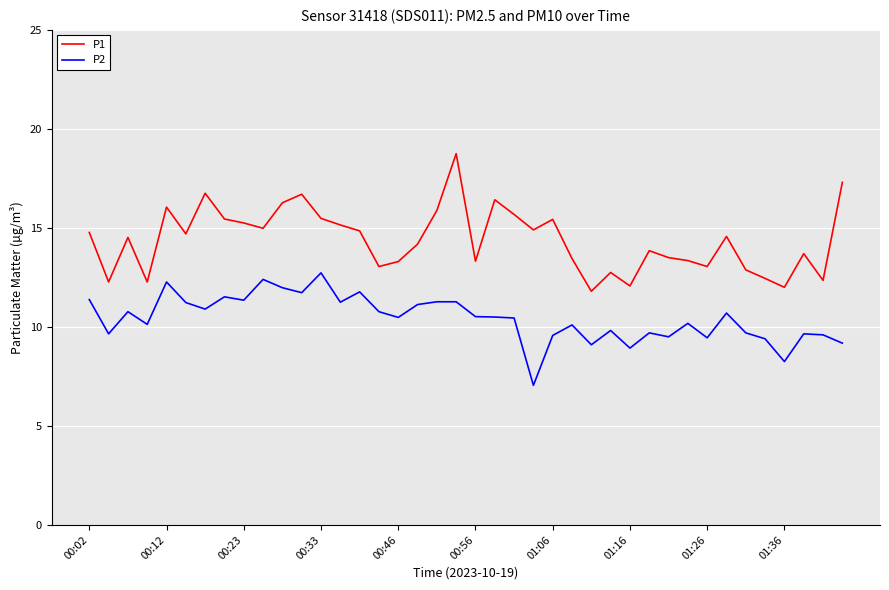

Rank the series by their maximum value, from highest to lowest.

P1, P2